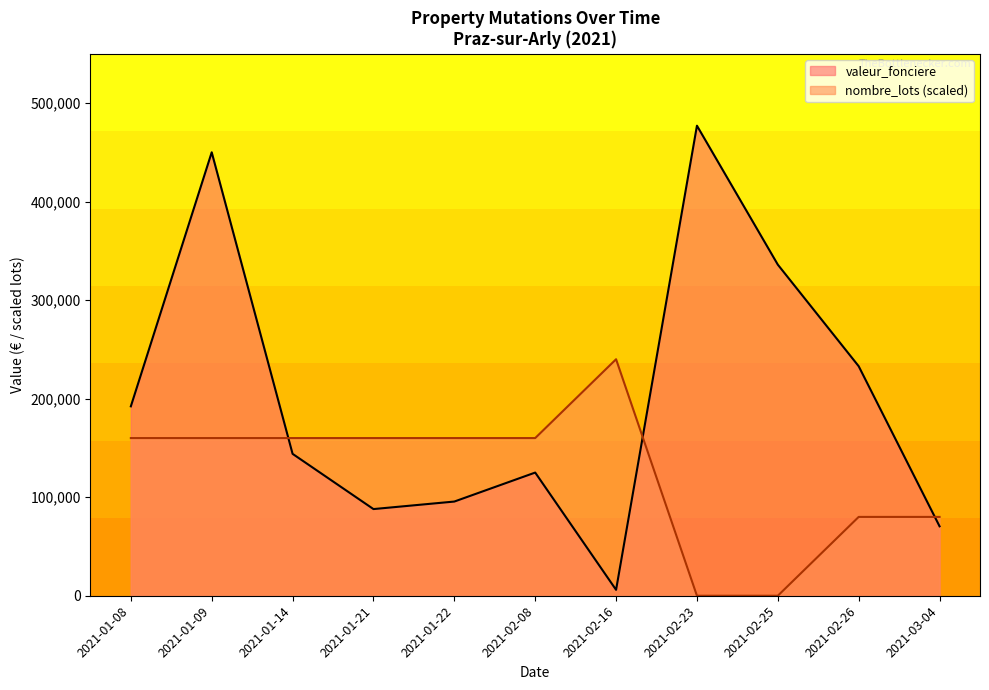

Between which two adjacent categories do nombre_lots (scaled) and valeur_fonciere first intersect?

2021-01-09 and 2021-01-14